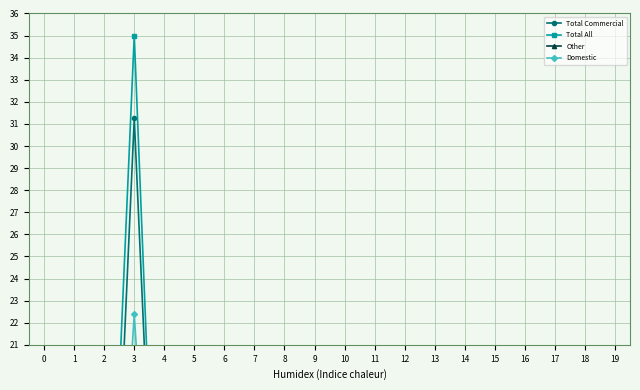

Reading right to left, list all the values displayed in this chart.

Total Commercial: 19=0.9	18=1.6	17=0.9	16=3.1	15=3.5	14=2.2	13=0.7	12=0.6	11=3.7	10=3.5	9=1.1	8=2.5	7=0.9	6=2.1	5=13.7	4=0.6	3=31.3	2=0.6	1=1.2	0=2.8
Total All: 19=1.1	18=2.1	17=1.2	16=3.5	15=6.1	14=2.8	13=0.7	12=0.7	11=4.5	10=4.5	9=2.1	8=3.0	7=0.9	6=3.1	5=16.7	4=0.6	3=35.0	2=3.6	1=1.3	0=4.3
Other: 19=0.3	18=0.5	17=0.3	16=0.4	15=2.7	14=0.6	13=0.0	12=0.0	11=0.8	10=1.0	9=1.0	8=0.5	7=0.0	6=1.0	5=3.0	4=0.0	3=3.7	2=3.1	1=0.1	0=1.5
Domestic: 19=0.9	18=1.6	17=0.9	16=1.9	15=2.8	14=2.2	13=0.7	12=0.6	11=3.7	10=2.8	9=1.1	8=1.2	7=0.9	6=1.4	5=13.6	4=0.6	3=22.4	2=0.6	1=1.2	0=2.8